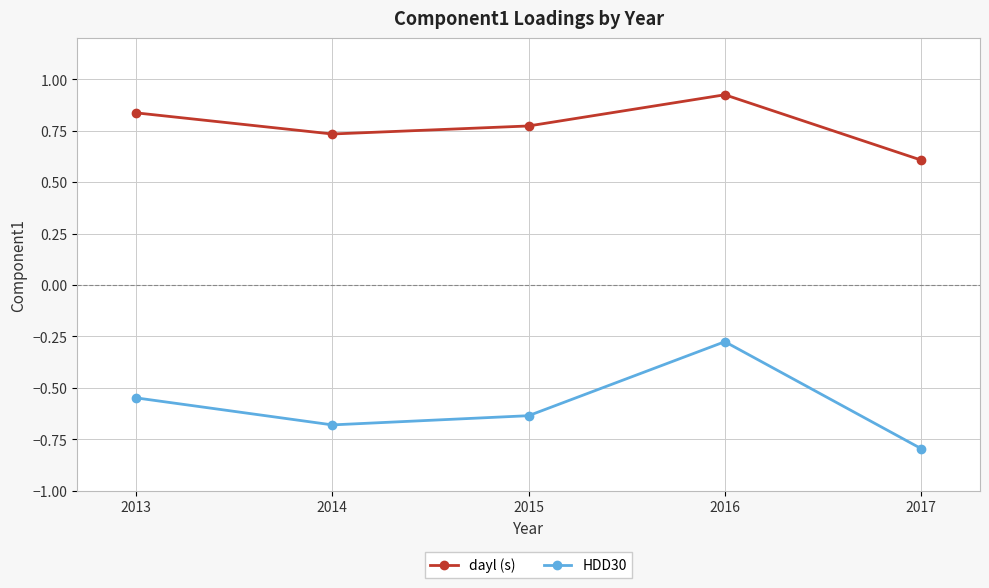

The value of HDD30 at 2015 is -0.9. True or false?

False